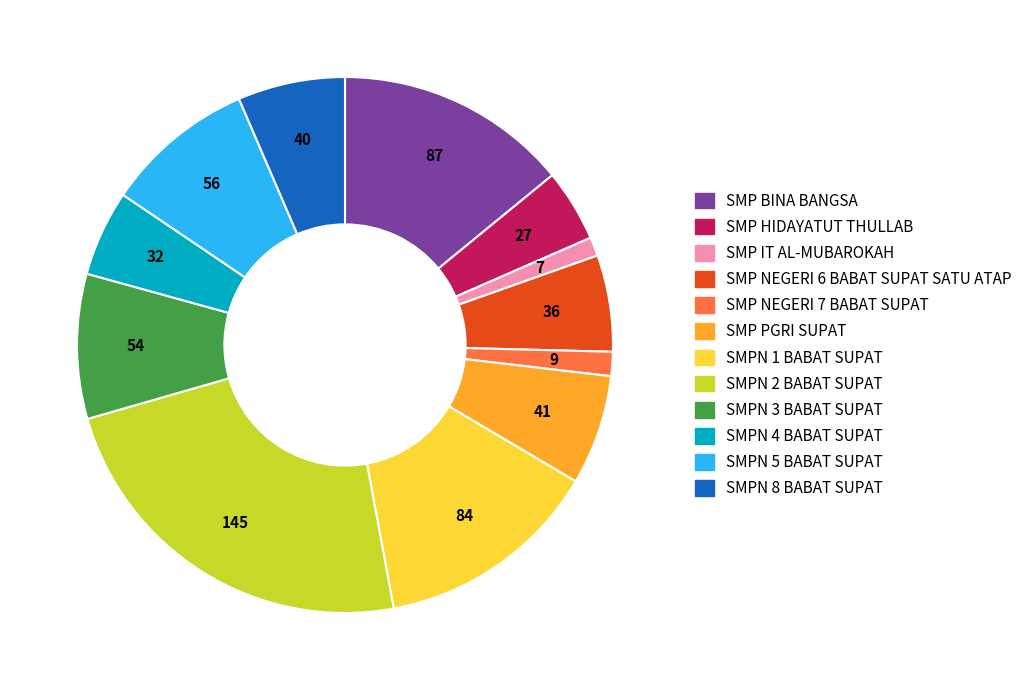

True or false: SMPN 3 BABAT SUPAT accounts for 23% of the total.

False